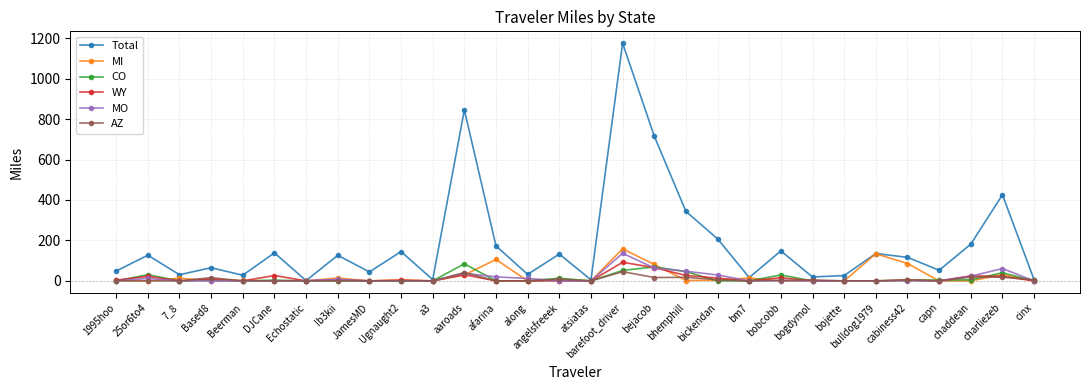

What is the difference between the maximum and minimum values in the MI series?

158.6